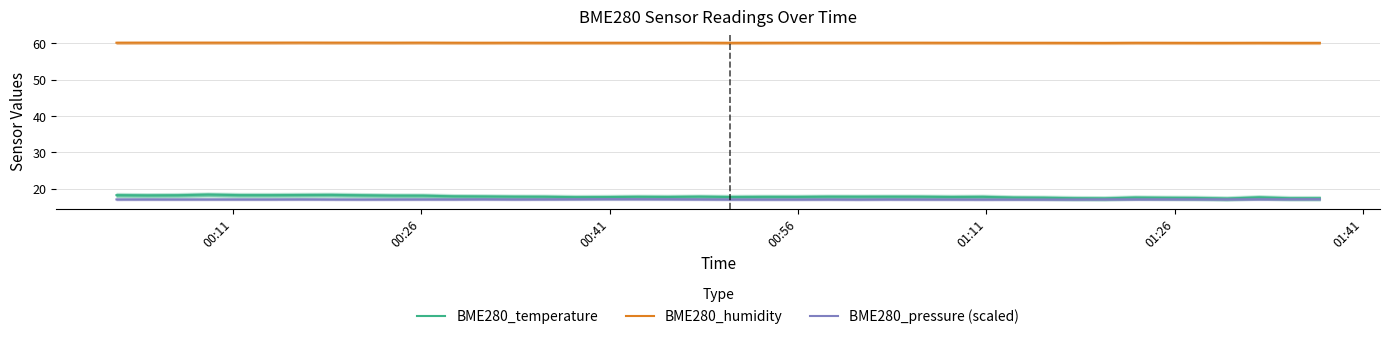

True or false: BME280_humidity and BME280_pressure (scaled) intersect in this chart.

False